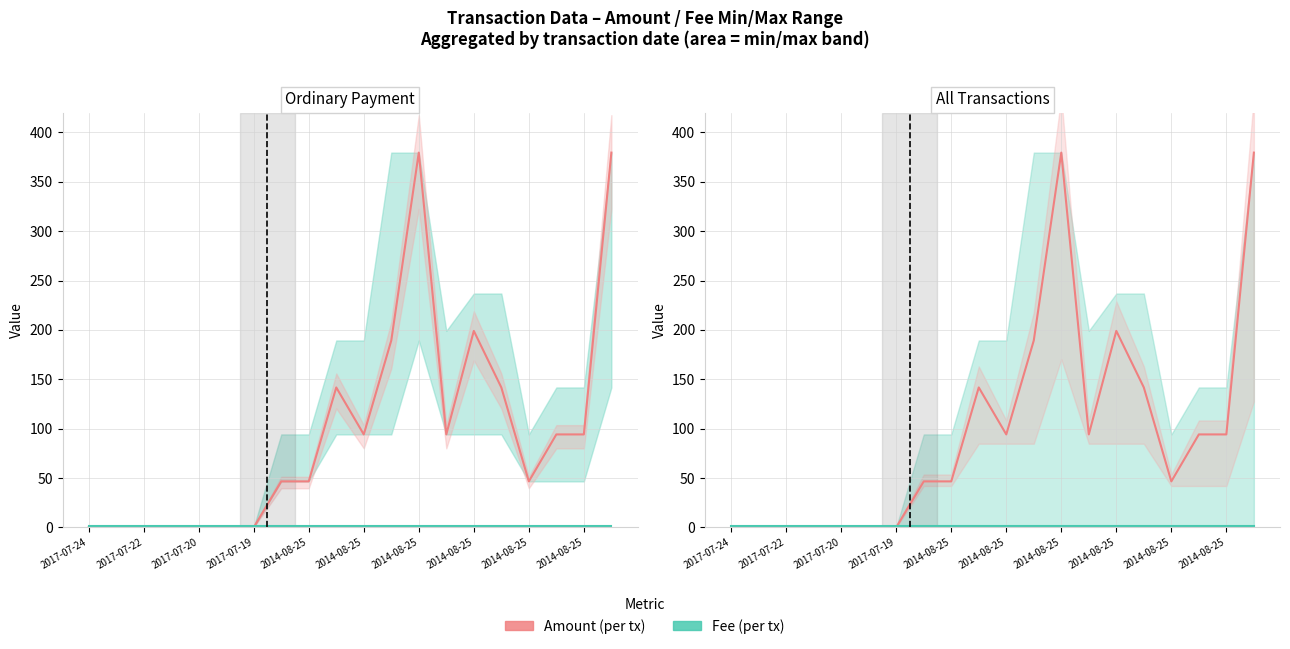

Count the number of data series in this chart.

2